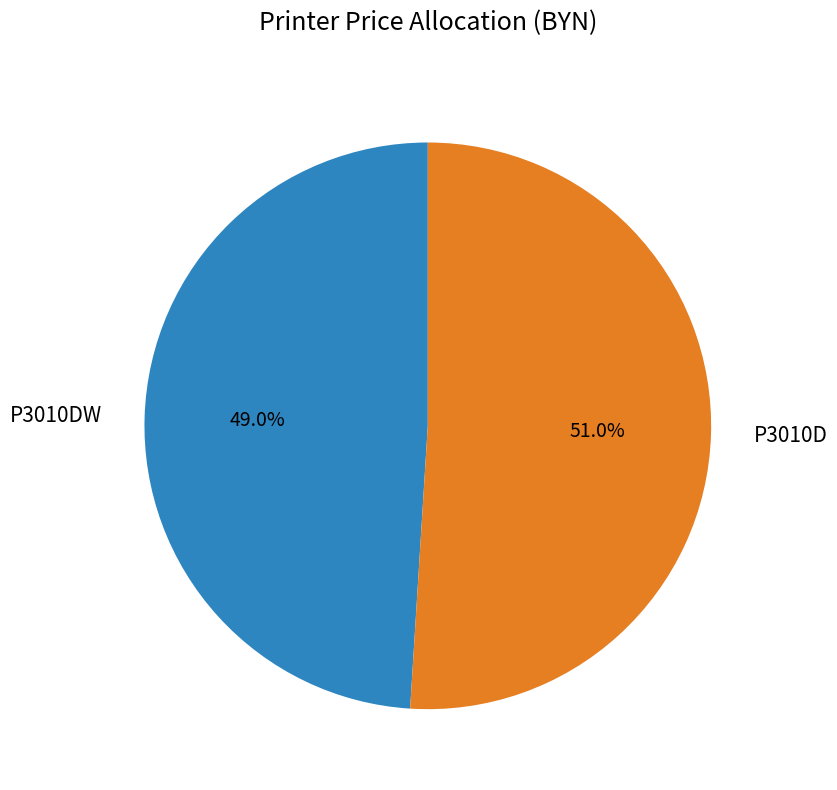

Does P3010D represent more than half of the total?

Yes